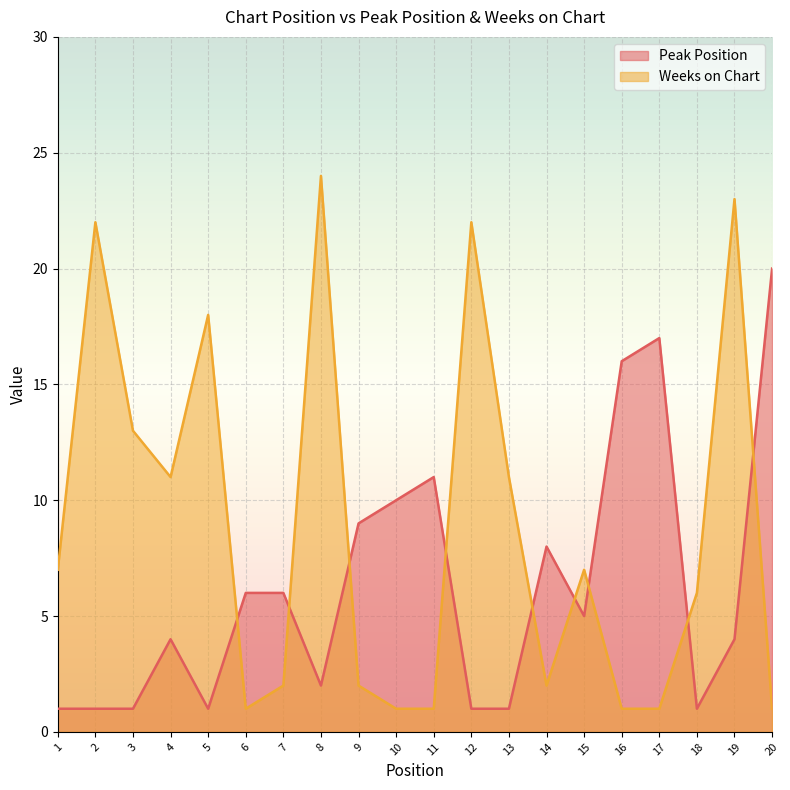

What is the difference between the maximum and minimum values in the Weeks on Chart series?

23